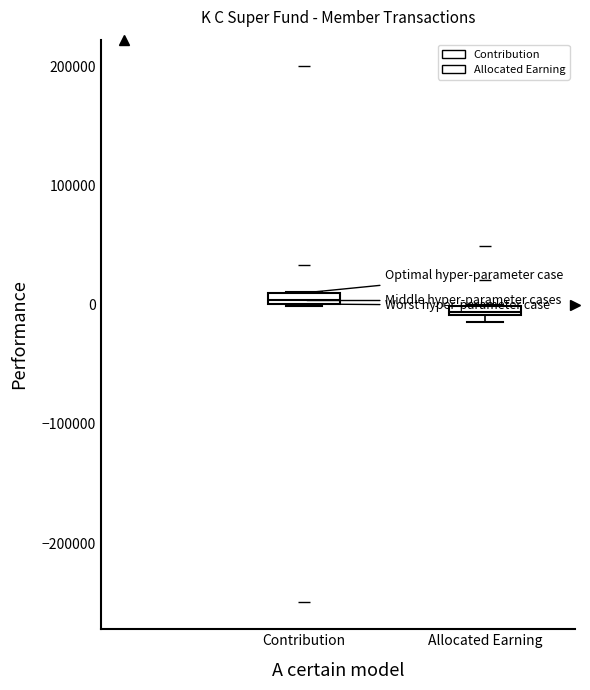

Where is the upper edge of the box for Contribution on the y-axis? The values are not printed on the chart, so give them approximately, as read against the axis.

10000